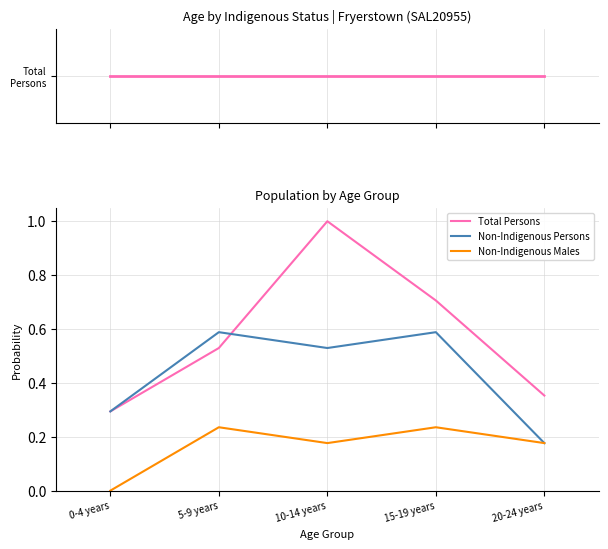

Rank the series by their average value, from lowest to highest.

Non-Indigenous Males, Non-Indigenous Persons, Total Persons